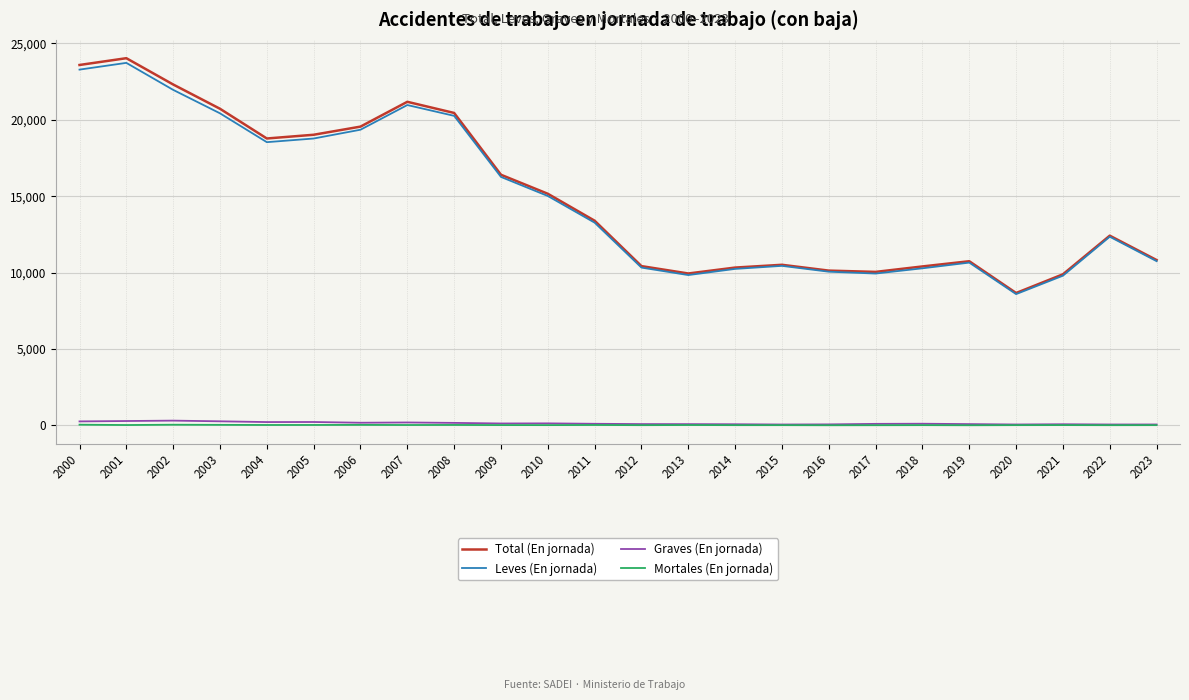

What is the maximum value shown in the chart?

24030